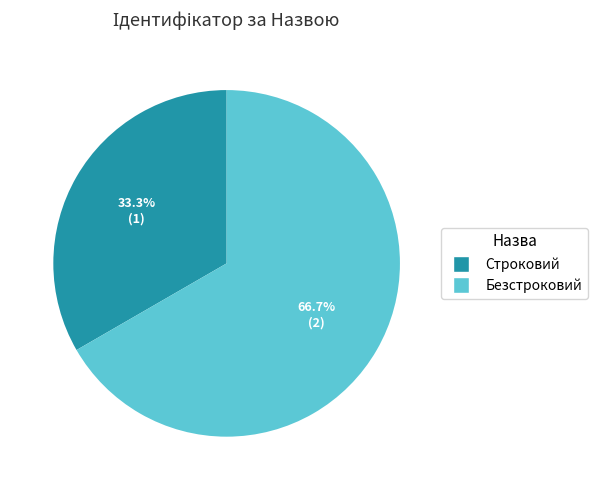

Does Безстроковий represent more than half of the total?

Yes